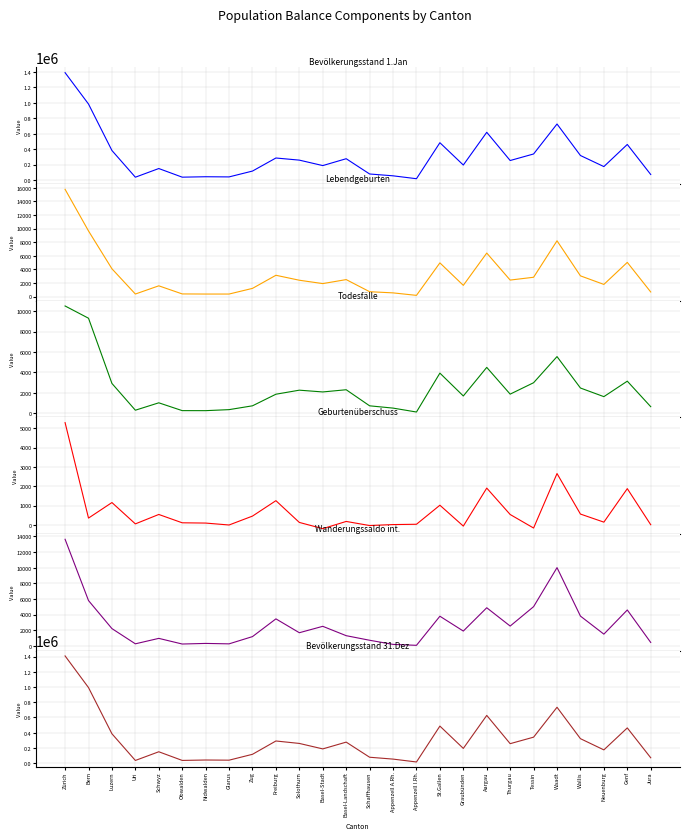

Reading right to left, extract all data points from this chart.

Bevölkerungsstand 1.Jan: 70542	460534	173183	317022	725944	336943	251973	618298	193388	483156	15743	53313	77139	275360	186255	256990	284668	115104	39217	41311	35885	147904	35382	381966	985046	1392396
Lebendgeburten: 671	5030	1784	3045	8211	2839	2425	6404	1645	4958	171	538	711	2494	1905	2401	3131	1201	366	366	383	1578	368	4087	9658	15794
Todesfälle: 658	3151	1638	2481	5552	2998	1884	4497	1703	3937	135	518	741	2312	2097	2270	1875	742	368	268	271	1035	312	2928	9302	10500
Geburtenüberschuss: 13	1879	146	564	2659	-159	541	1907	-58	1021	36	20	-30	182	-192	131	1256	459	-2	98	112	543	56	1159	356	5294
Wanderungssaldo int.: 444	4598	1506	3814	10013	5021	2540	4881	1901	3798	76	196	724	1310	2507	1688	3460	1192	264	319	243	965	268	2215	5800	13641
Bevölkerungsstand 31.Dez: 70942	463101	174554	321732	734356	341652	256213	627340	193920	487060	15717	53438	77955	276537	187425	259283	291395	116575	39369	41584	36115	149830	35693	386082	992617	1408575